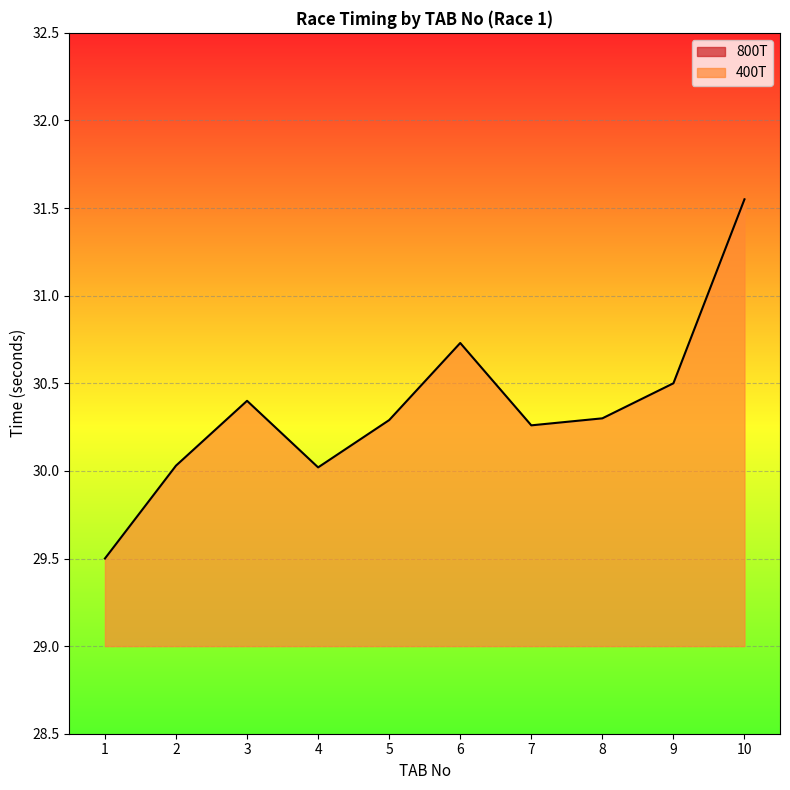

Rank the series by their maximum value, from lowest to highest.

400T, 800T